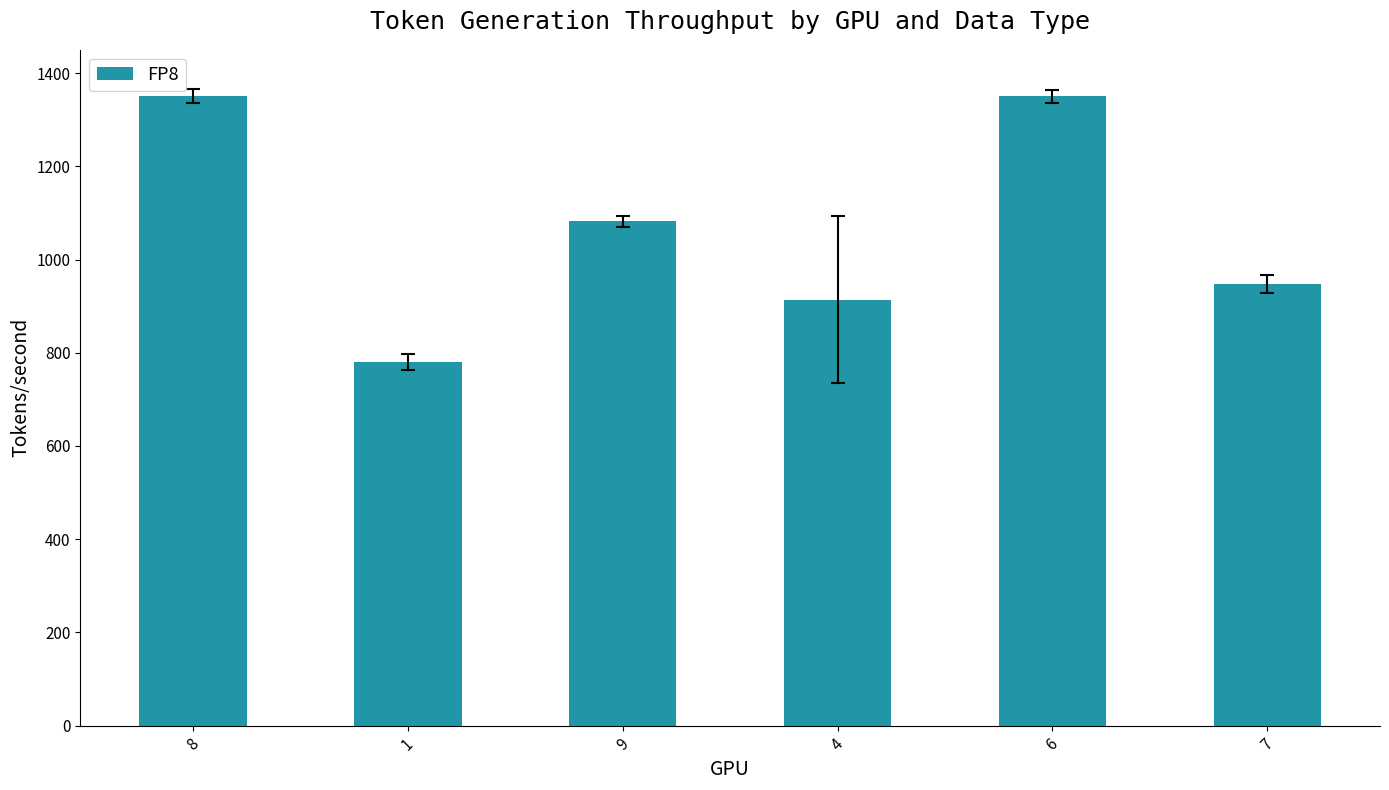

What is the maximum value shown in the chart?

1350.0